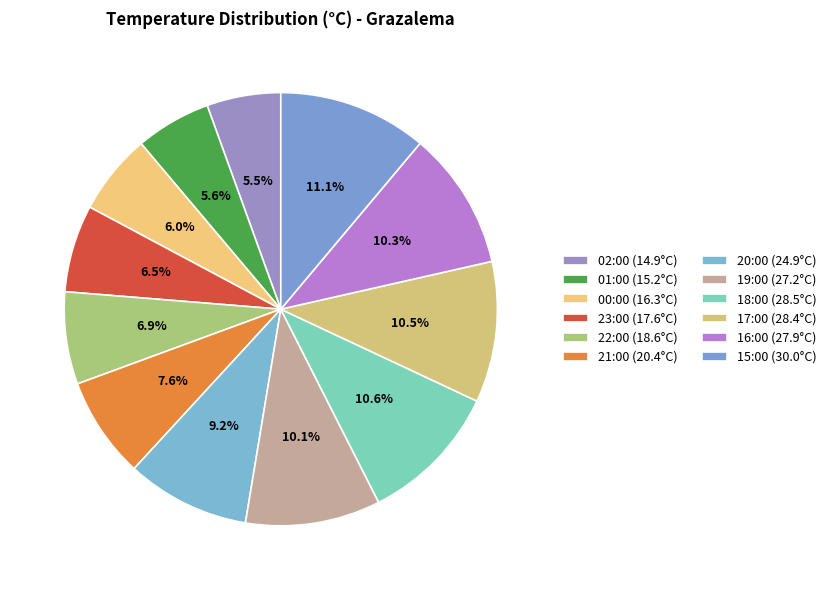

How many slices are in this pie chart?

12